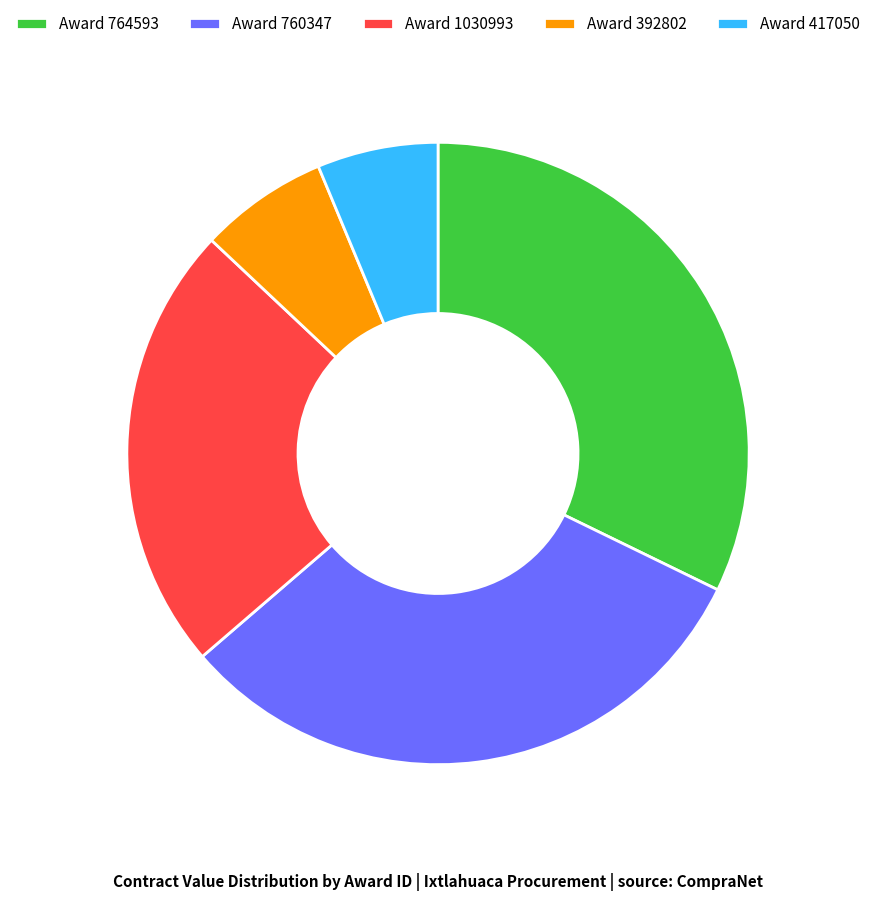

Is there any slice that represents more than half of the pie?

No